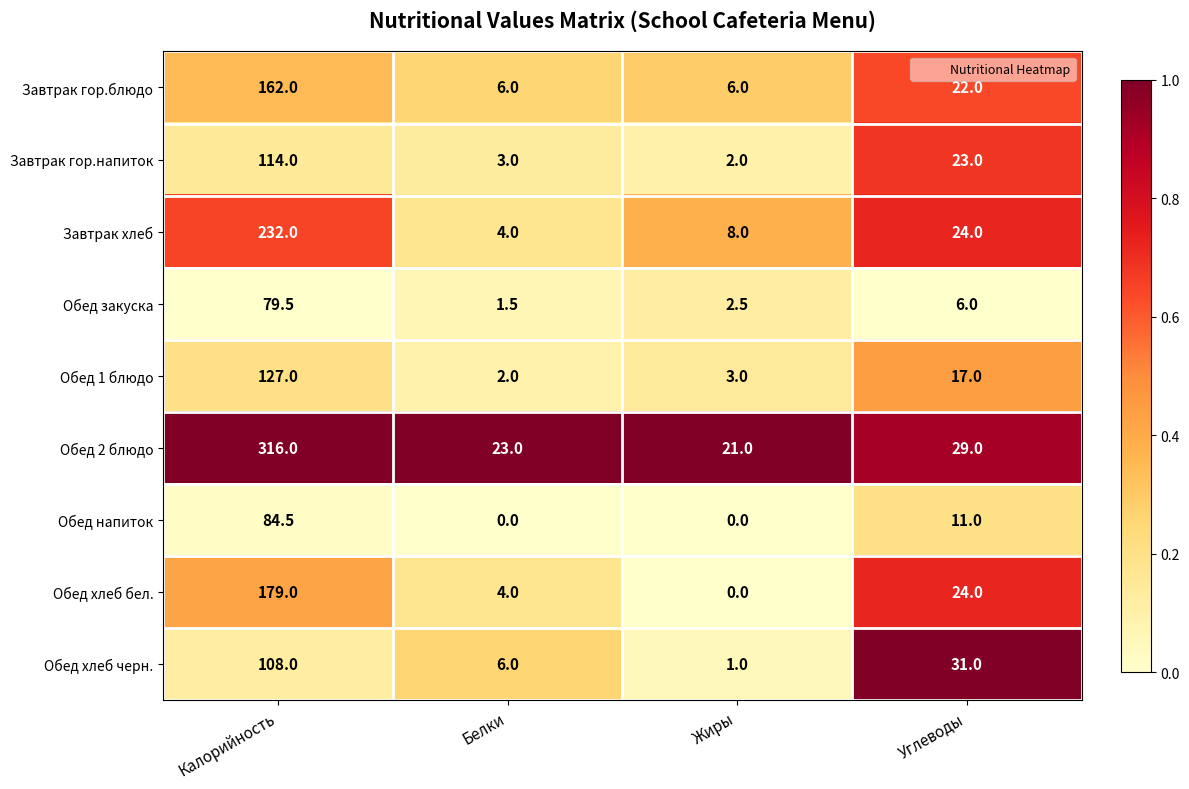

At which label is Обед 1 блюдо closest to 64?

Углеводы